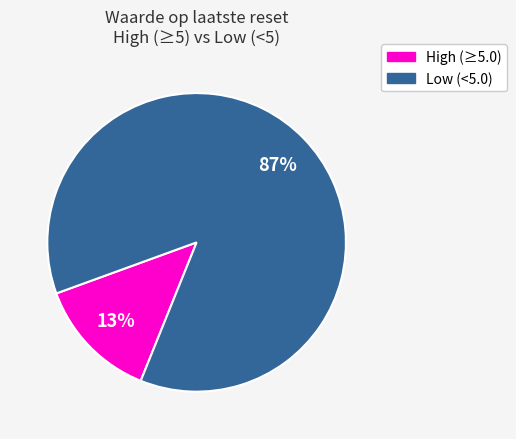

To the nearest percent, what is the average slice percentage?

50%